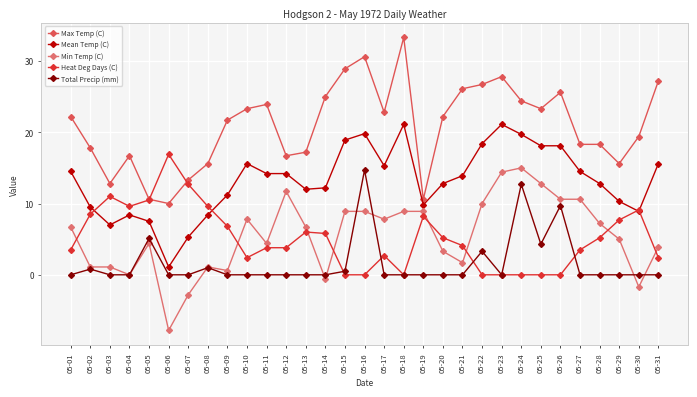

List the labels in order of Min Temp (C) value, largest first.

05-24, 05-23, 05-25, 05-12, 05-26, 05-27, 05-22, 05-15, 05-16, 05-18, 05-19, 05-10, 05-17, 05-28, 05-01, 05-13, 05-29, 05-05, 05-11, 05-31, 05-20, 05-21, 05-02, 05-03, 05-08, 05-09, 05-04, 05-14, 05-30, 05-07, 05-06